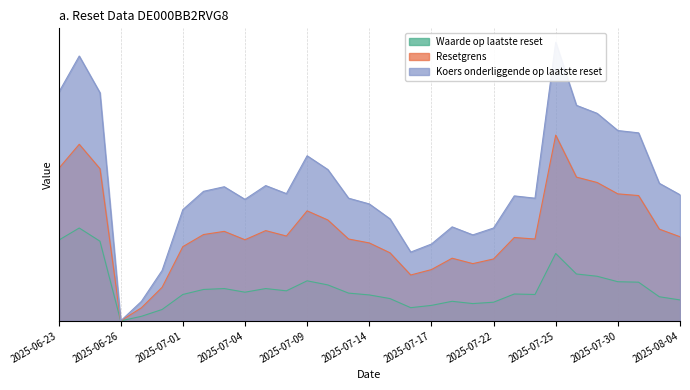

Which has a higher value, 2025-07-21 or 2025-07-04?

2025-07-04